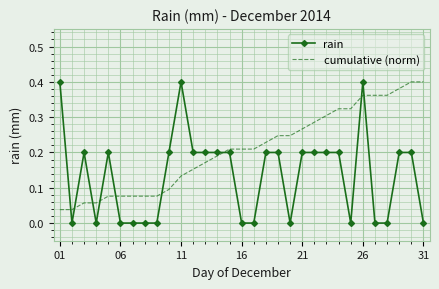

How many series are shown in this chart?

2